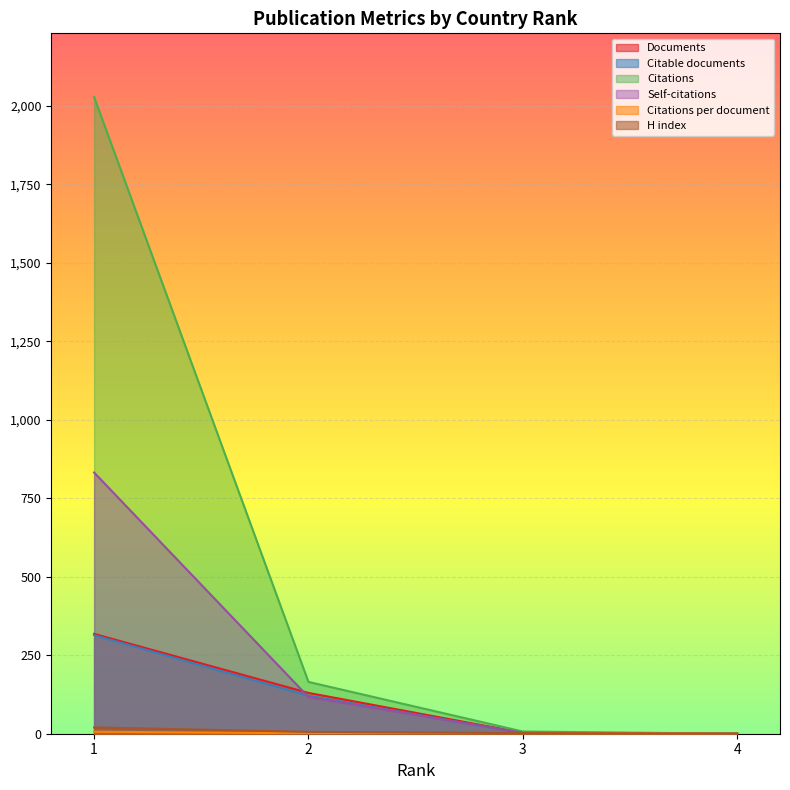

At which label does Citations first exceed 165?

1